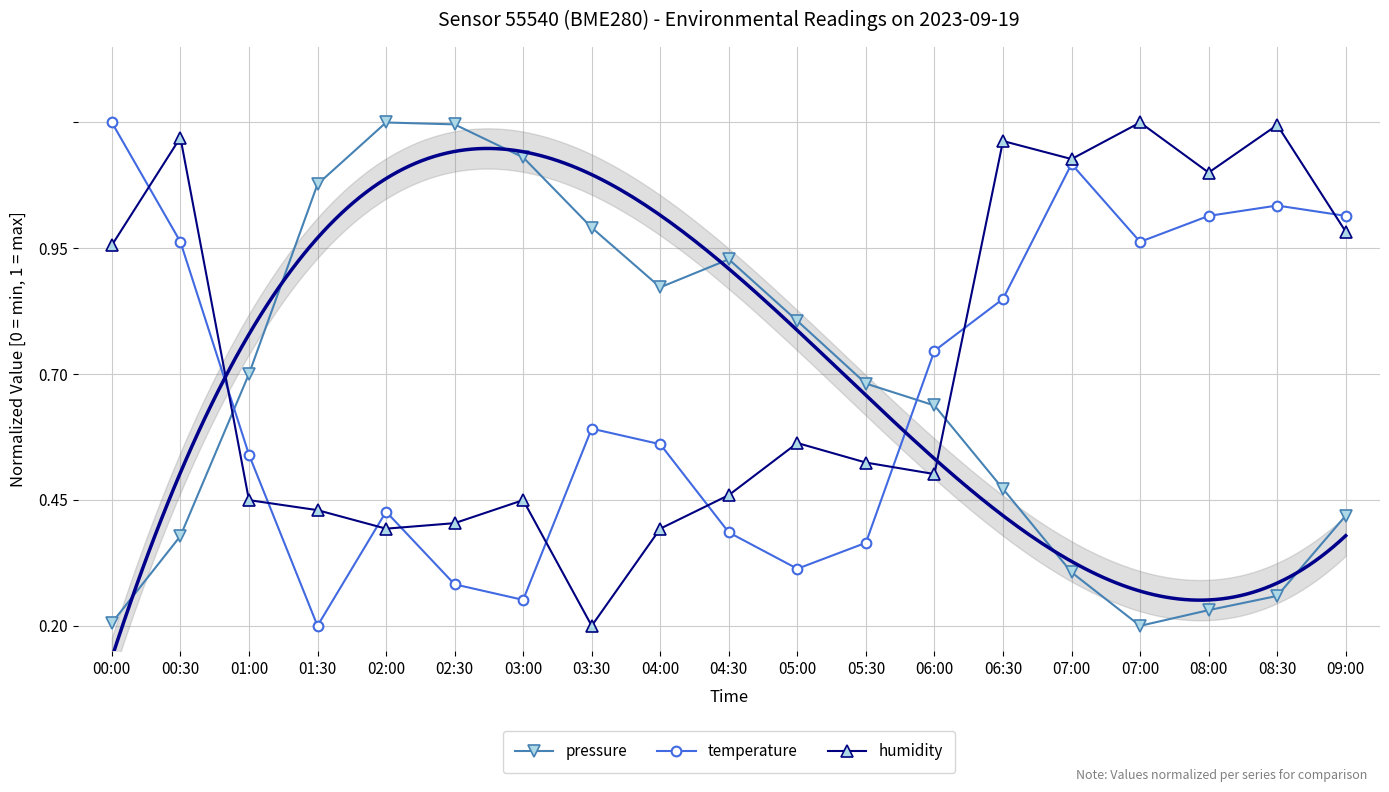

How many intersections are there between pressure and humidity?

2